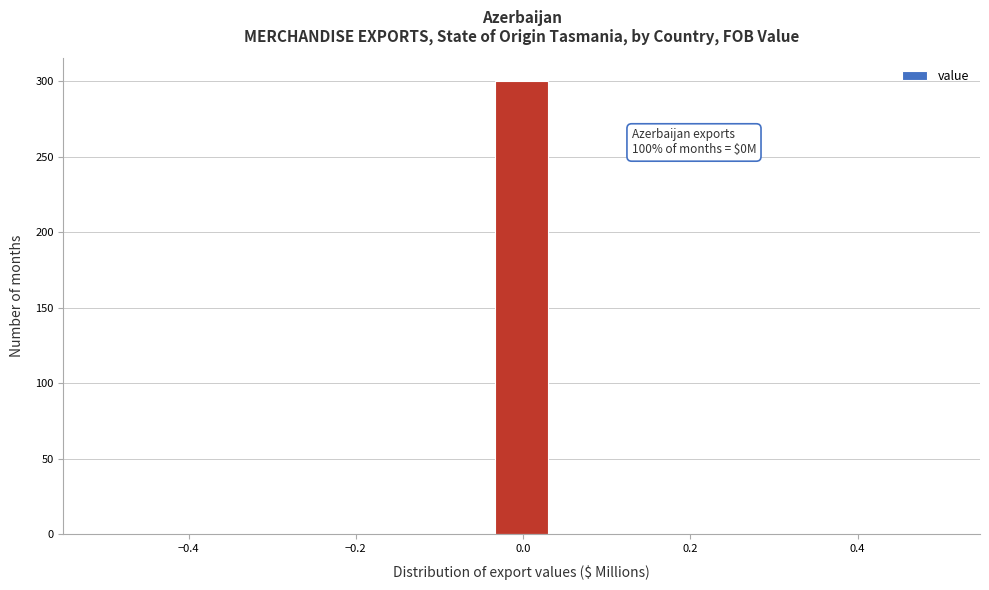

Around what value on the x-axis is the tallest bar? Give the approximate position of its centre, as read against the axis.

0.00